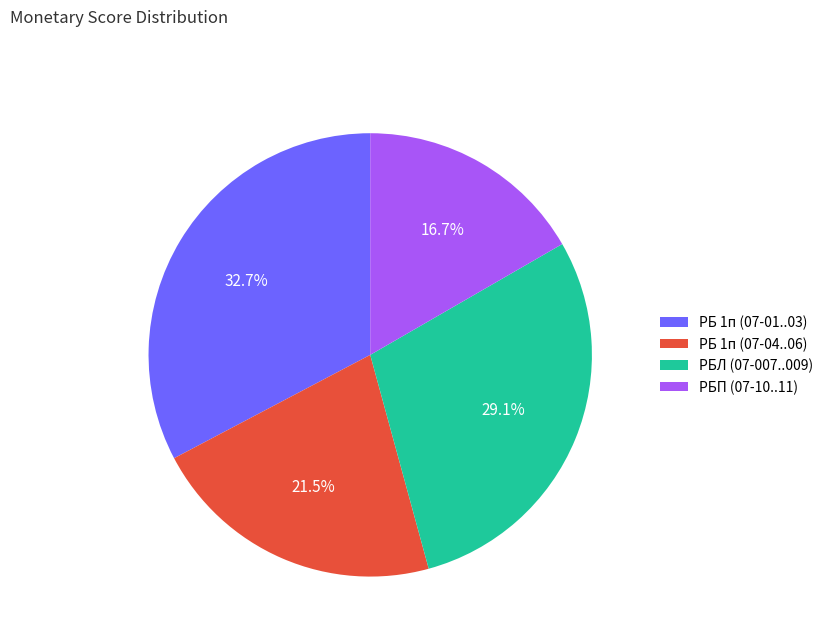

To the nearest percent, what is the difference between the largest and smallest slice percentages?

16%